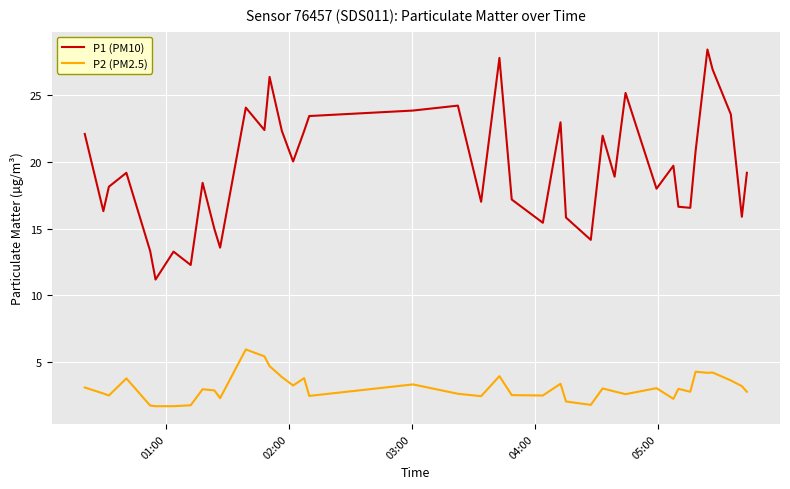

List the series in order of their peak value, highest first.

P1 (PM10), P2 (PM2.5)